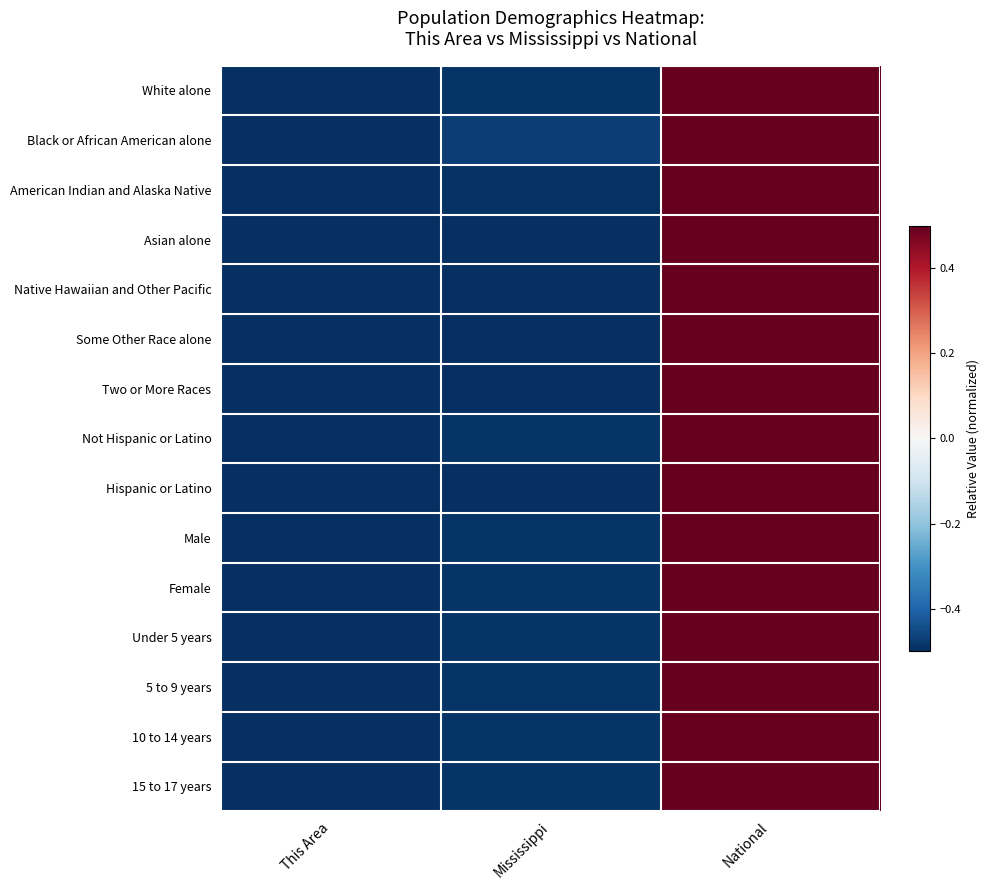

Which series has the largest range (max minus min)?

White alone